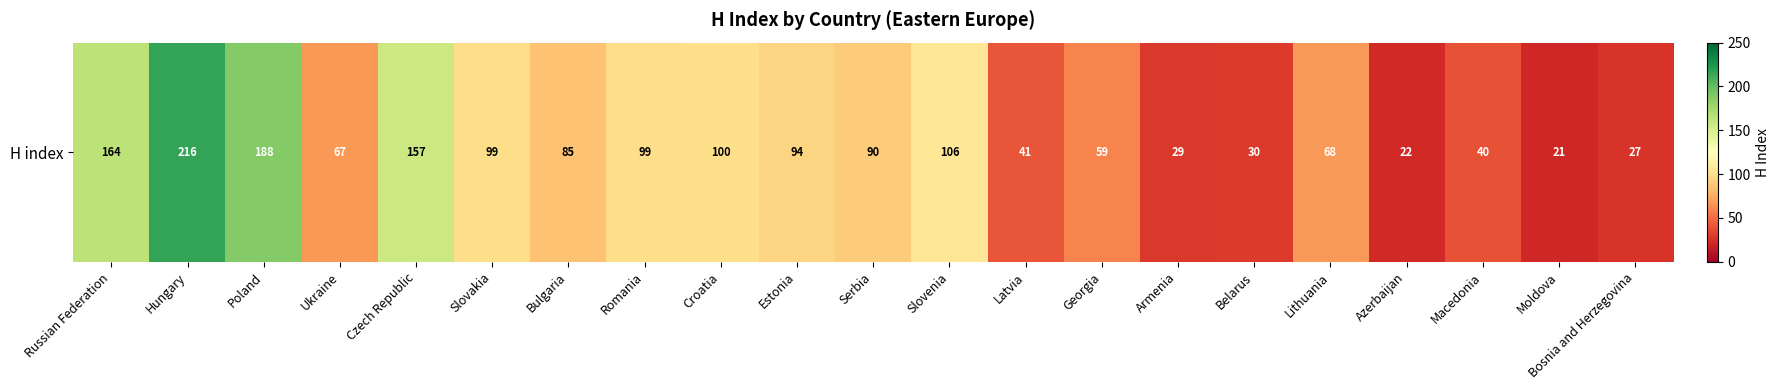

What is the average value?

86